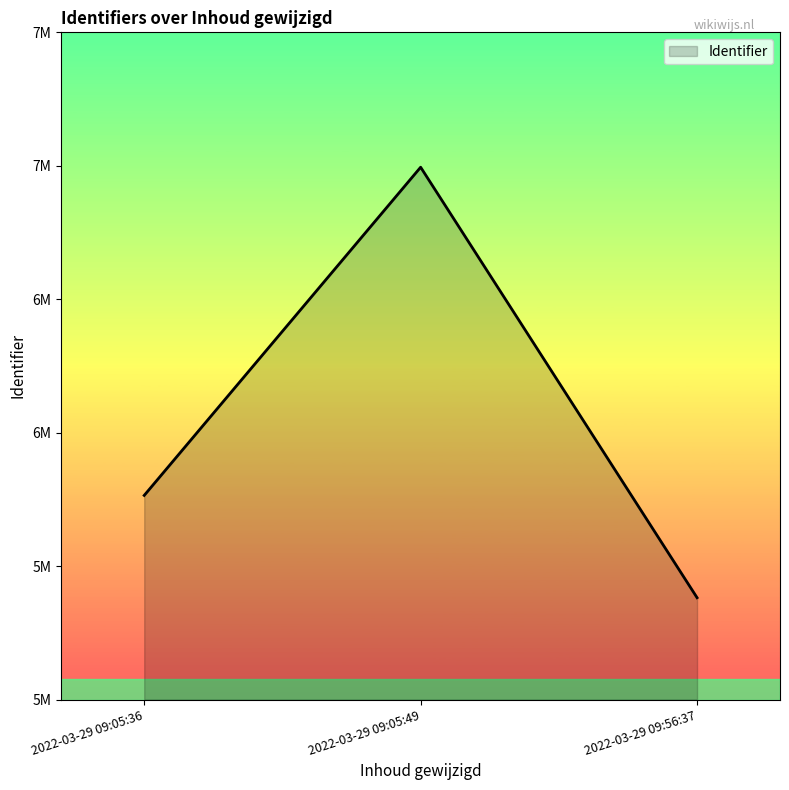

What is the value of the 2nd point from the left?

6994580